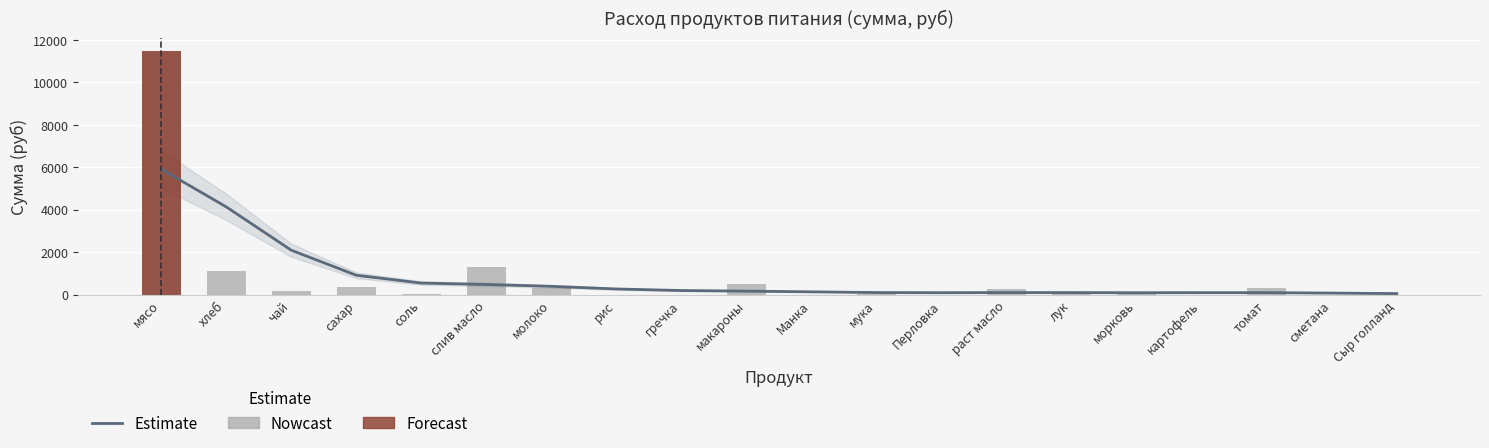

At which category is the sum across all series the highest?

мясо